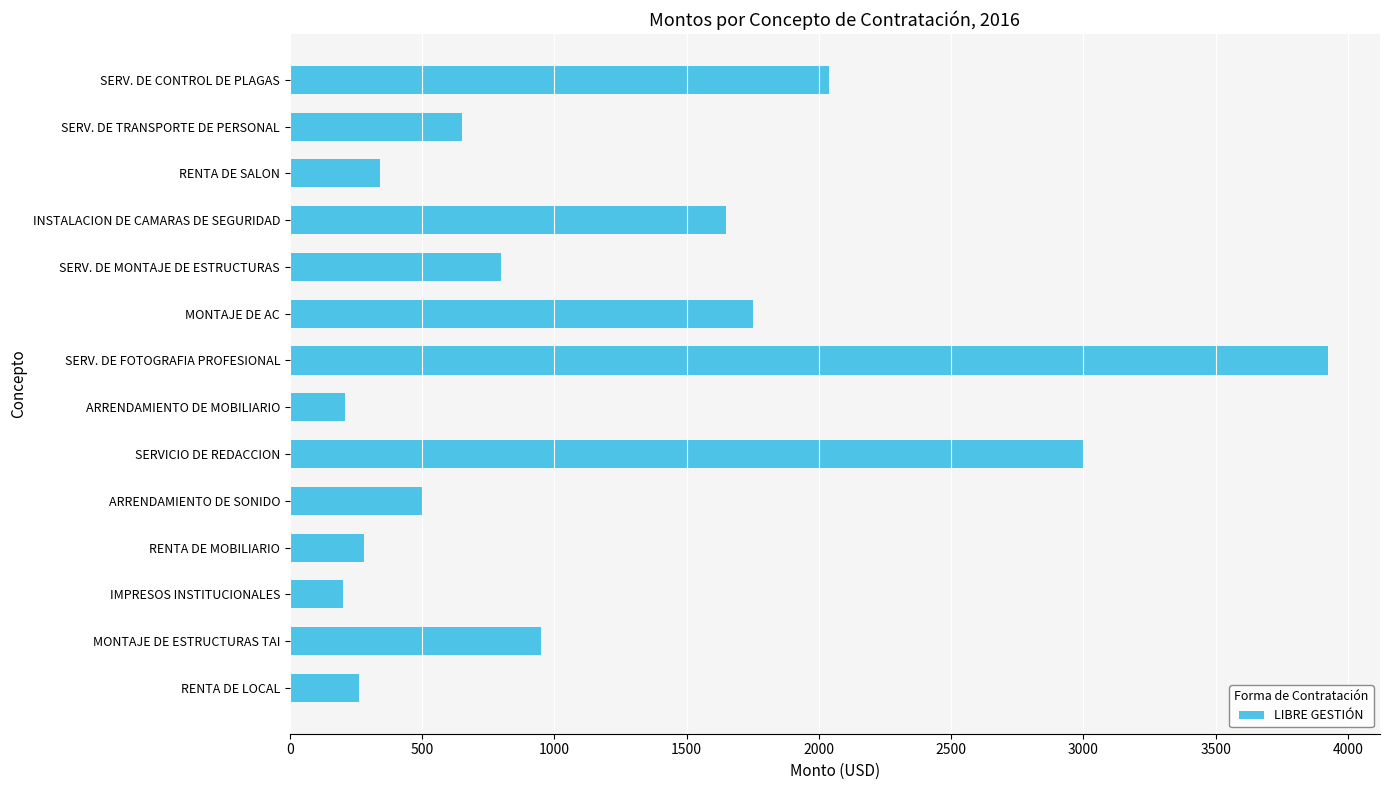

What is the ratio of the value at SERV. DE CONTROL DE PLAGAS to the value at SERVICIO DE REDACCION?

0.7